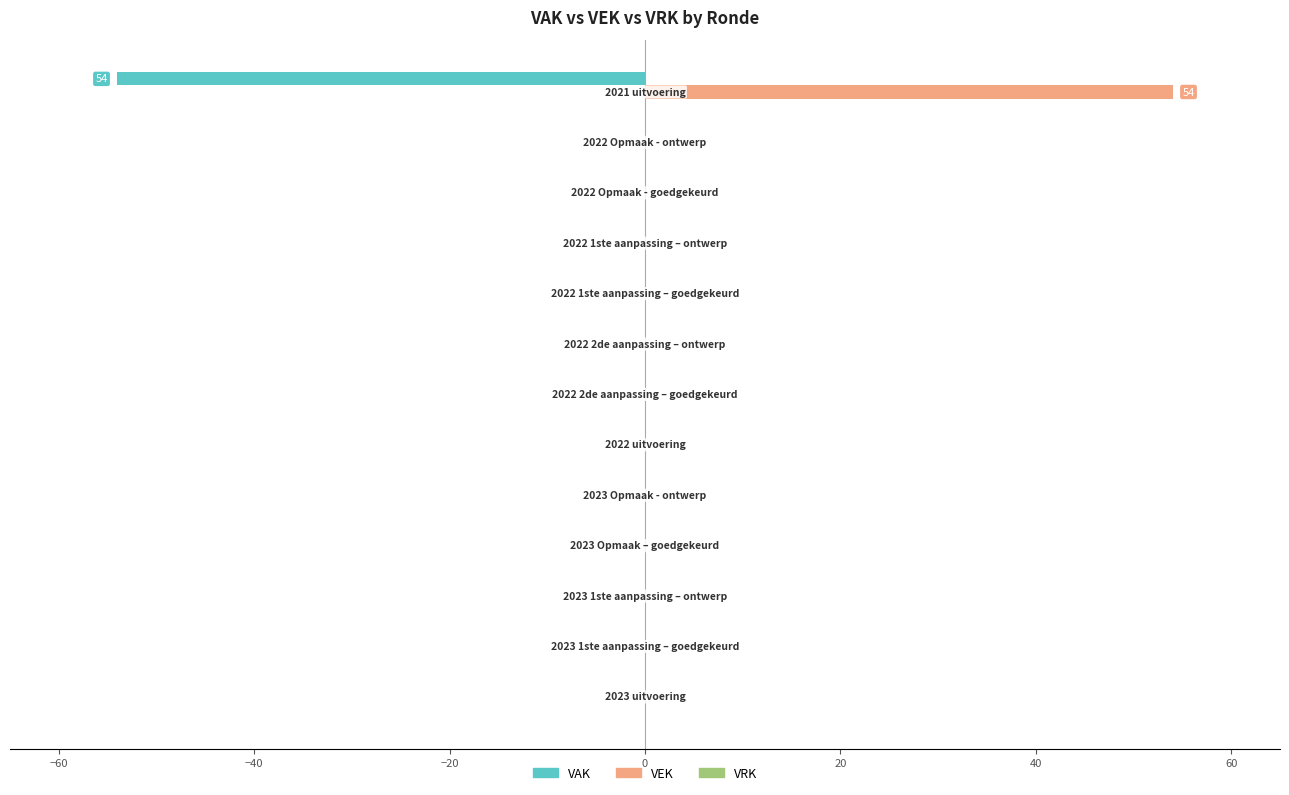

What is the sum of all VAK values?

-54